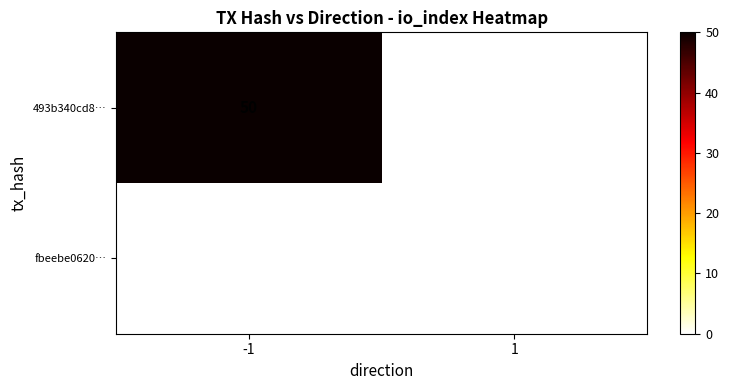

Rank the series by their maximum value, from highest to lowest.

493b340cd8…, fbeebe0620…